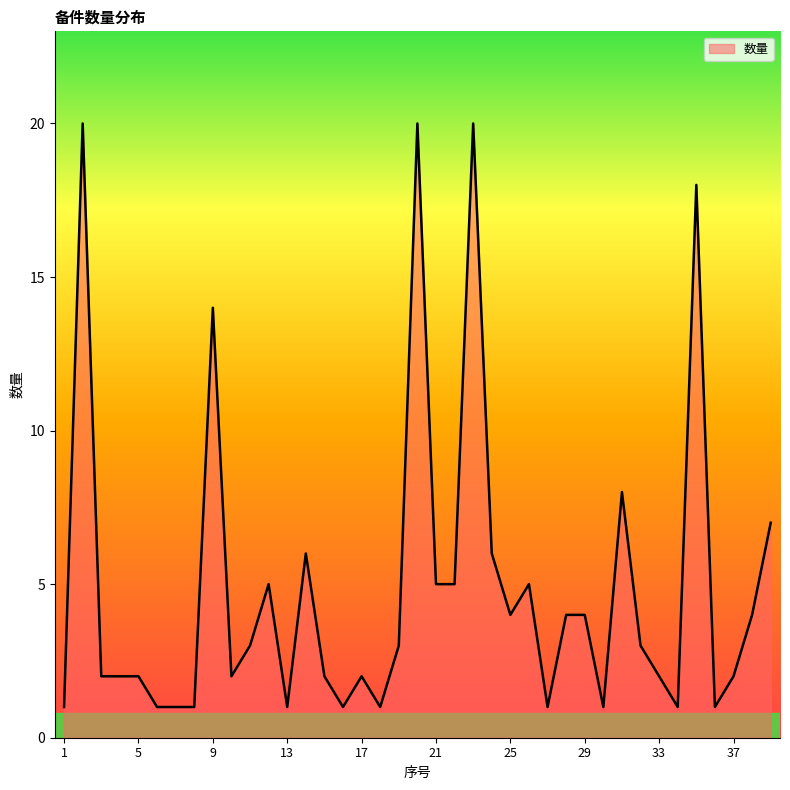

What is the greatest value displayed?

20